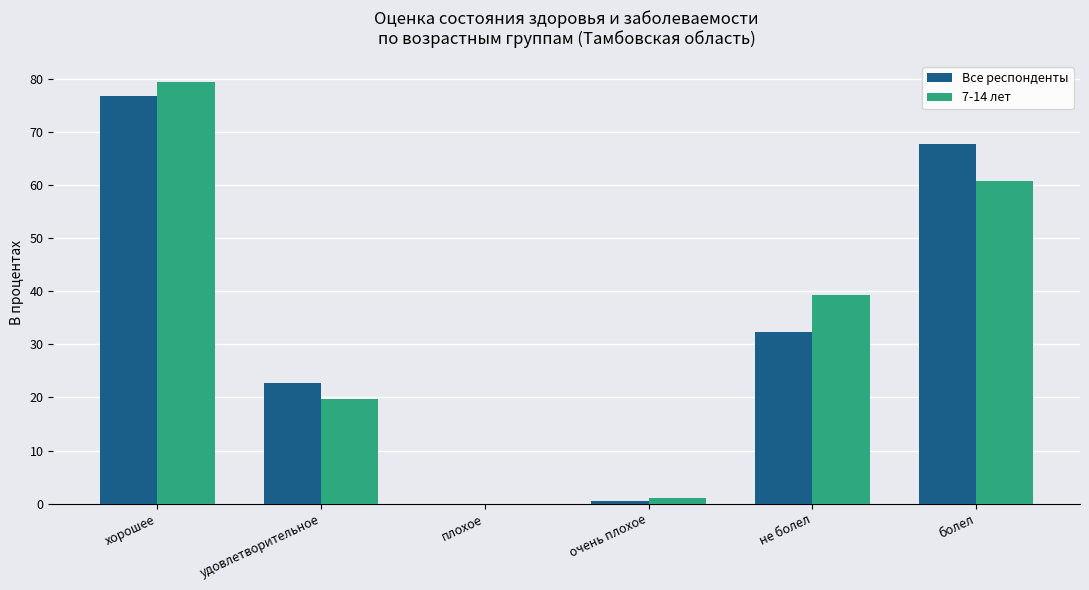

What is the average value of the Все респонденты series?

33.3